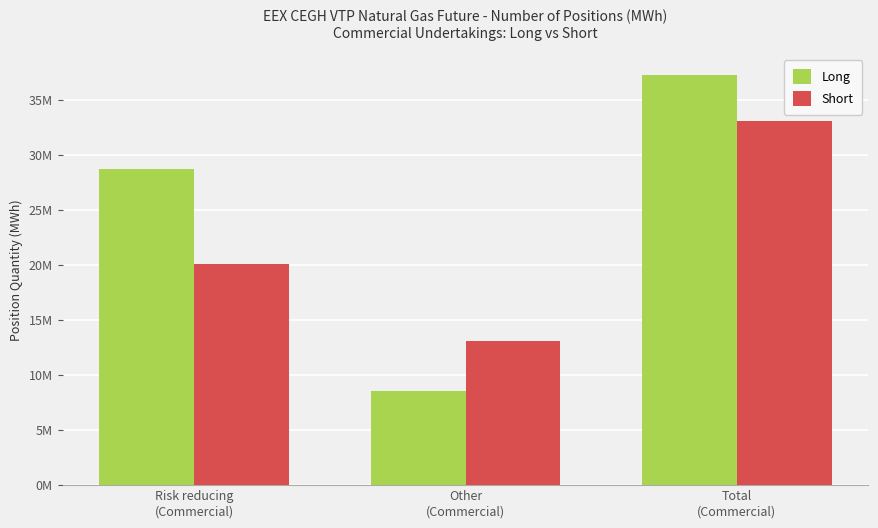

Count the Short values in the range 13054297 to 33102286.

3